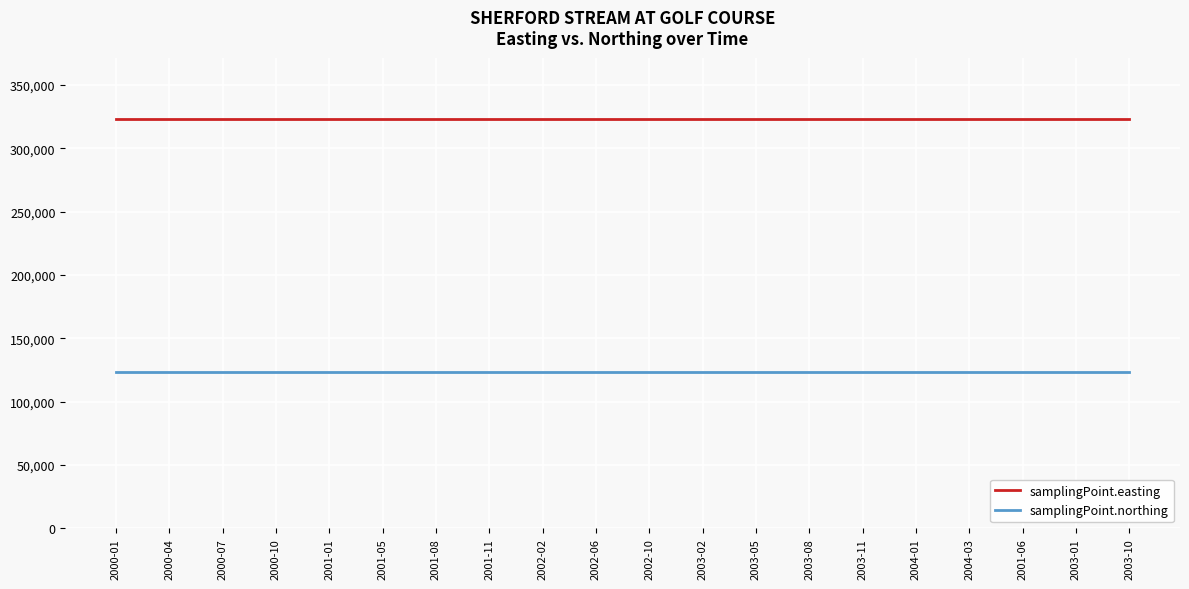

Reading left to right, transcribe all the data shown in this chart.

samplingPoint.easting: 323039	323039	323039	323039	323039	323039	323039	323039	323039	323039	323039	323039	323039	323039	323039	323039	323039	323039	323039	323039
samplingPoint.northing: 123722	123722	123722	123722	123722	123722	123722	123722	123722	123722	123722	123722	123722	123722	123722	123722	123722	123722	123722	123722